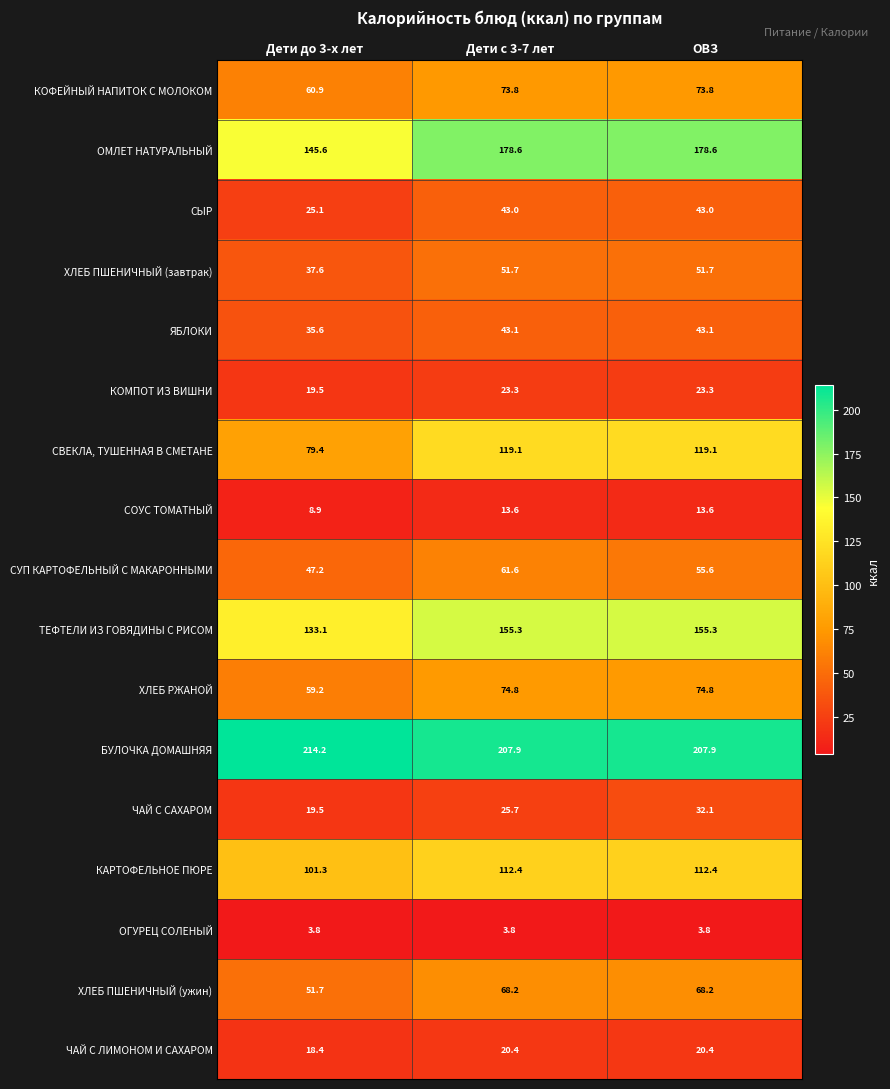

Is it true that СВЕКЛА, ТУШЕННАЯ В СМЕТАНЕ equals 158.5 at ОВЗ?

False